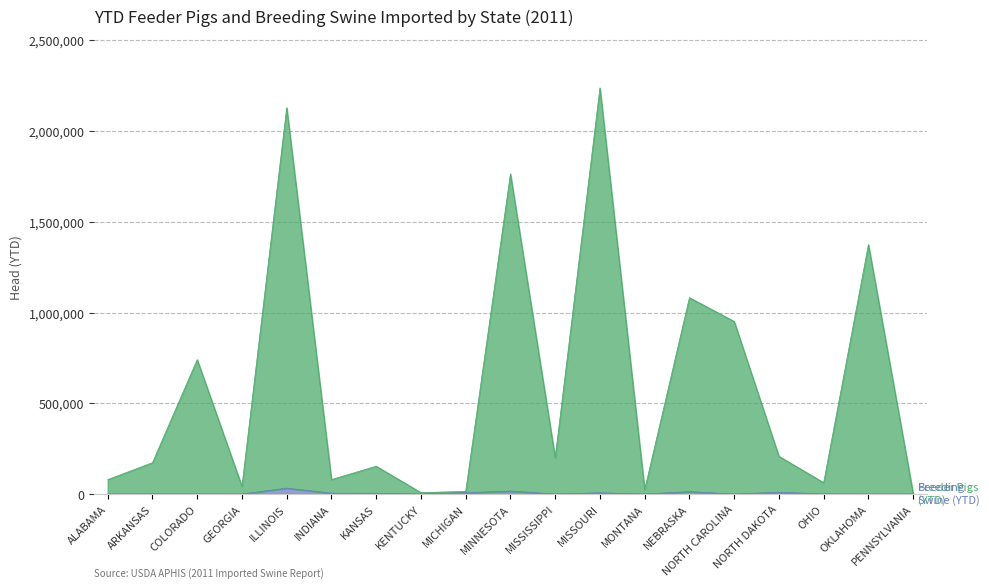

Which category has the highest value in the Feeder Pigs (YTD) series?

MISSOURI